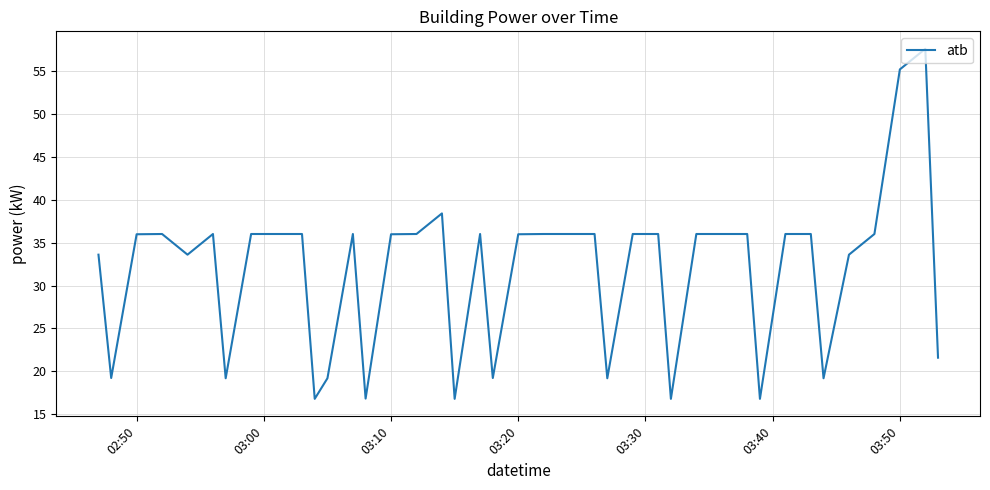

What is the greatest value displayed?

57.6